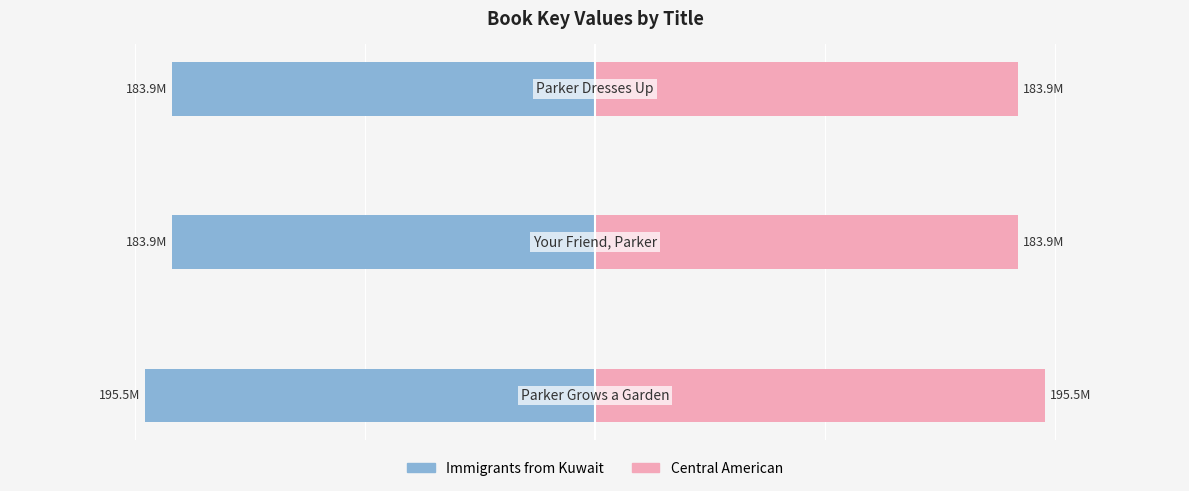

Rank the series by their maximum value, from lowest to highest.

Immigrants from Kuwait, Central American